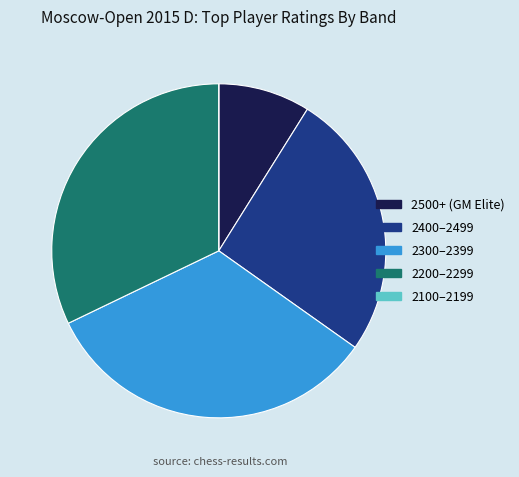

Which slice is the largest?

2300–2399